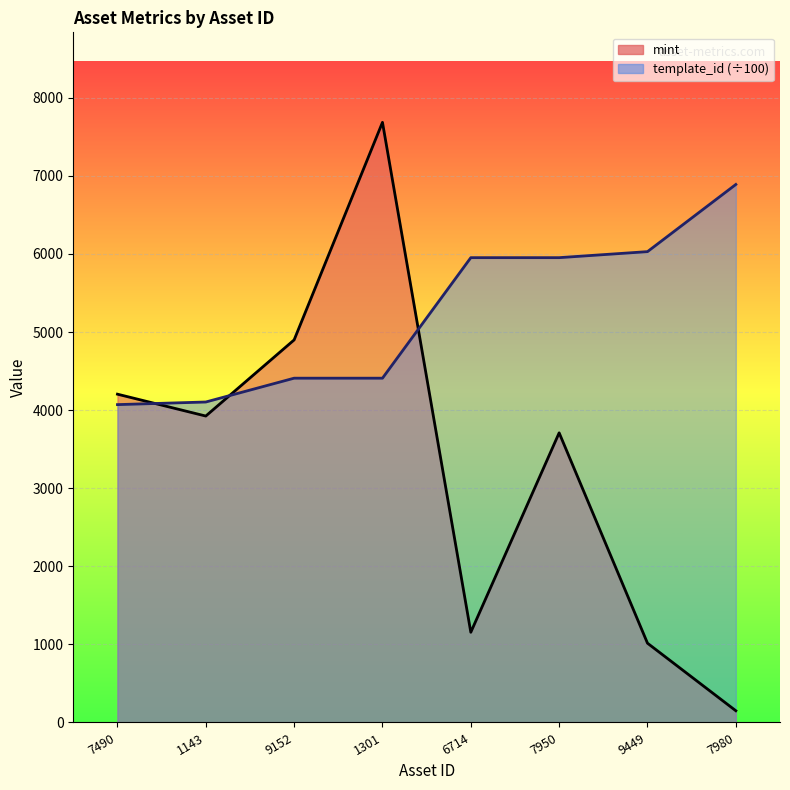

How many series are shown in this chart?

2